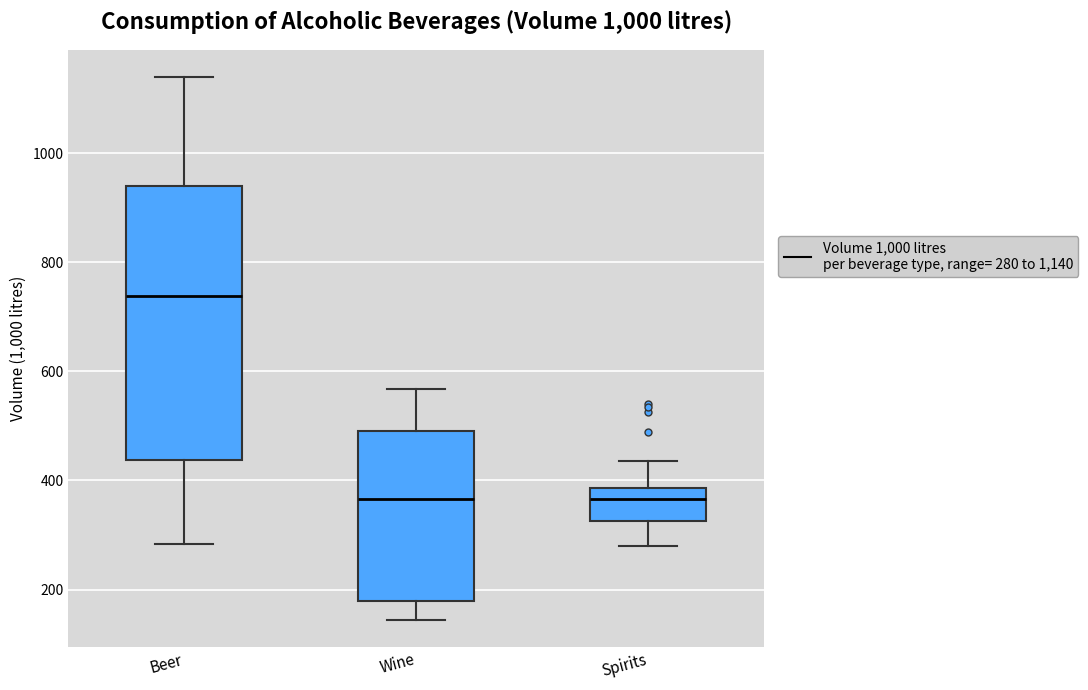

Reading left to right, read every box against the y-axis: the position of its median line, the range the box covers, and the ends of its whiskers. The values are not printed on the chart, so give them approximately, as read against the axis.

Beer: median 740, box 440 to 940, whiskers 280 to 1140
Wine: median 360, box 180 to 500, whiskers 140 to 560
Spirits: median 360, box 320 to 380, whiskers 280 to 440